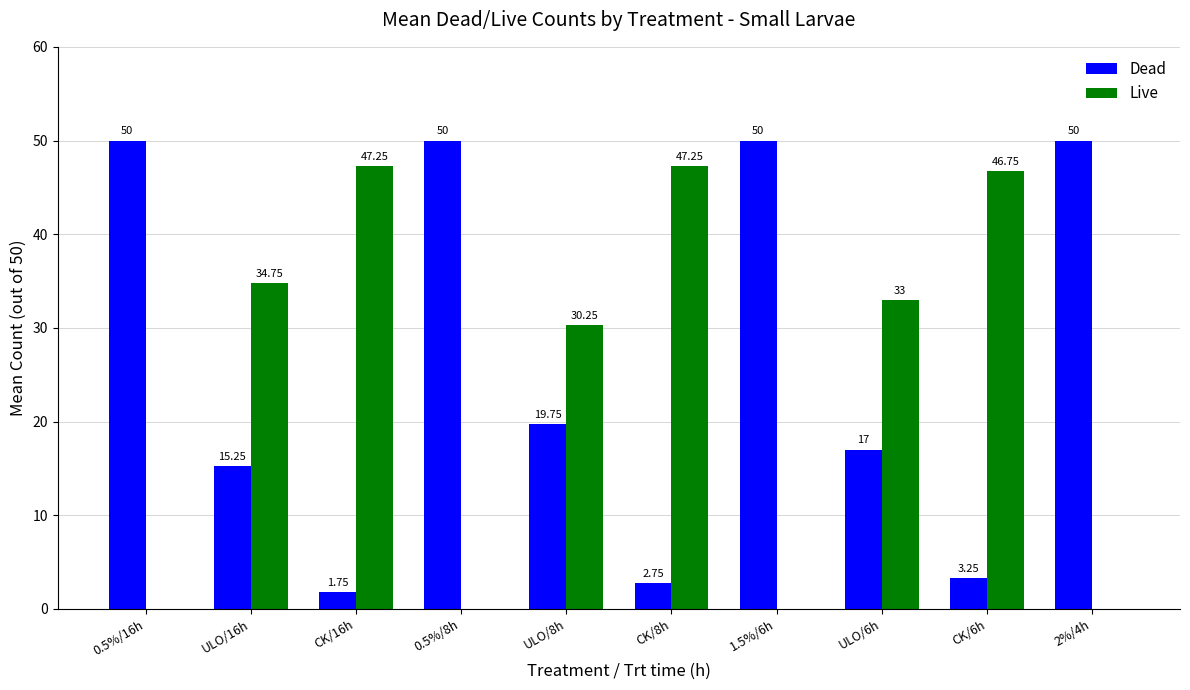

What is the total value across all series at CK/6h?

50.0